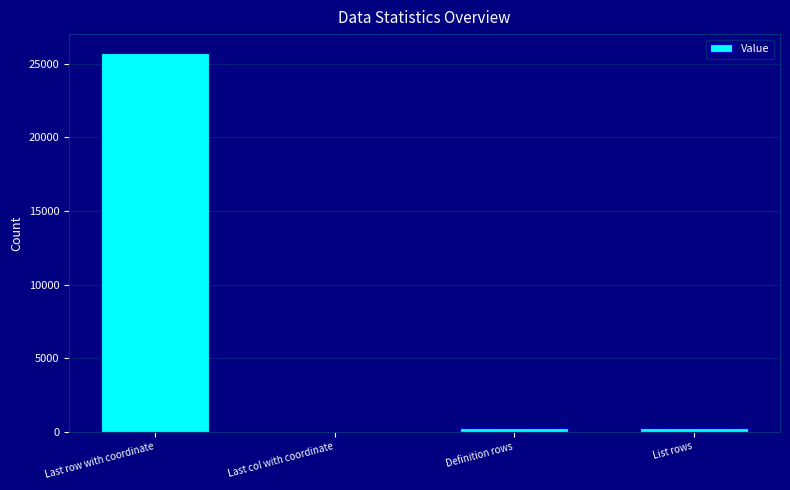

The chart shows a value of 12677 at Last row with coordinate. True or false?

False